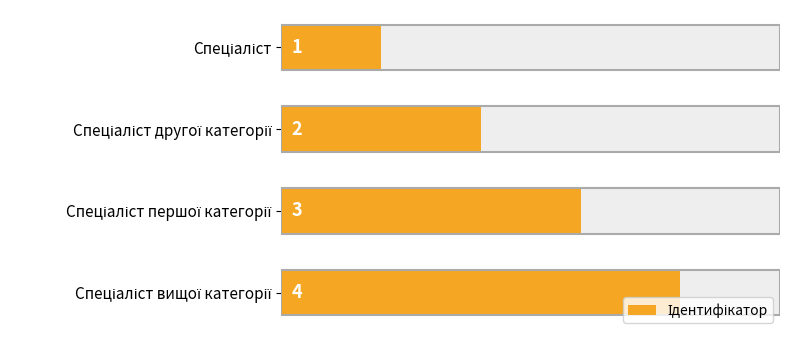

Between 0 and 1, which is larger?

1